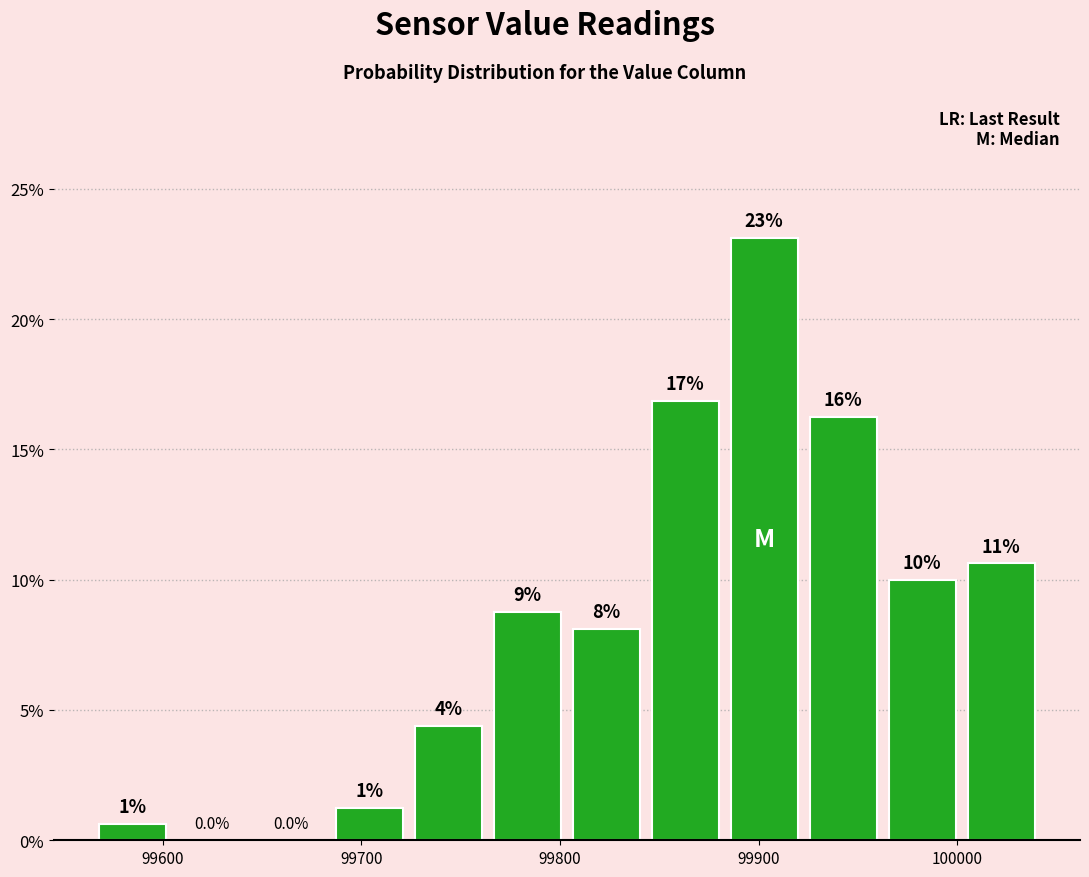

Read against the x-axis, roughly where is the centre of the tallest bar?

99900